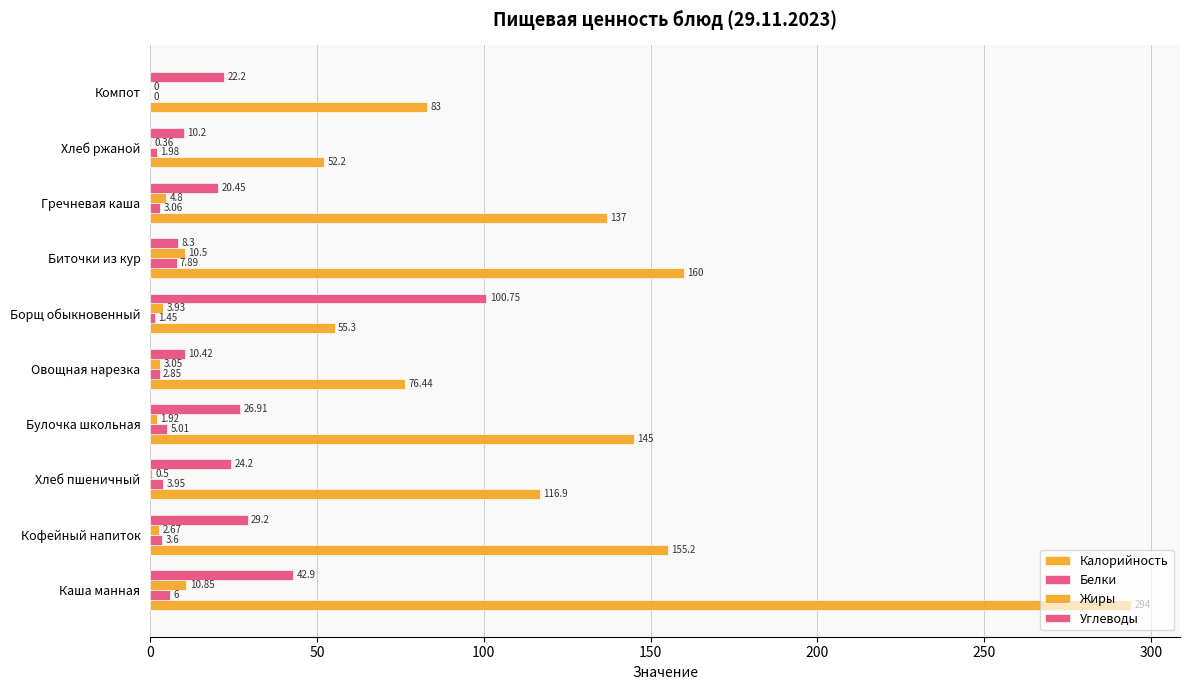

How many distinct data groups are displayed?

4